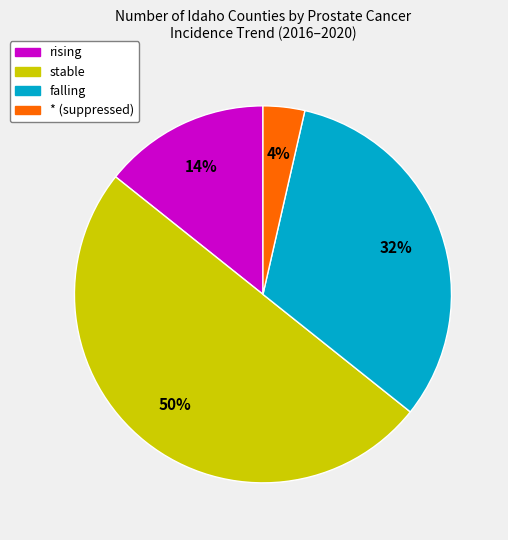

To the nearest percent, what is the average slice percentage?

25%